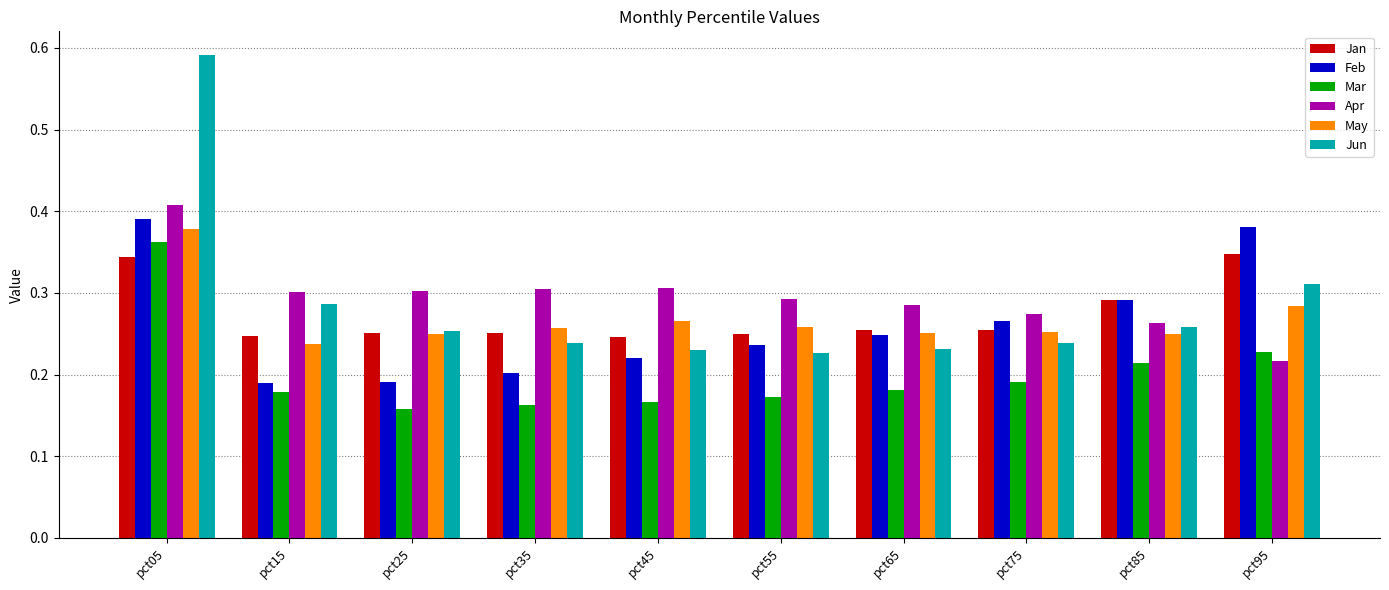

At how many categories does at least one series exceed 0?

10